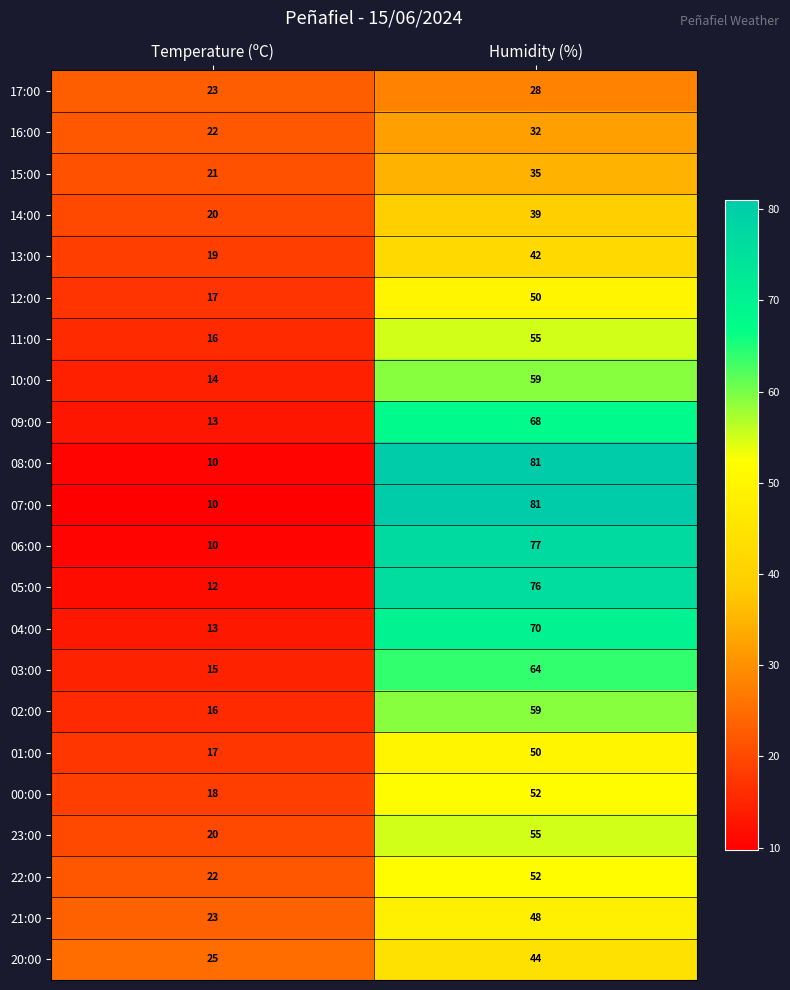

Which category has the highest value in the 11:00 series?

Humidity (%)